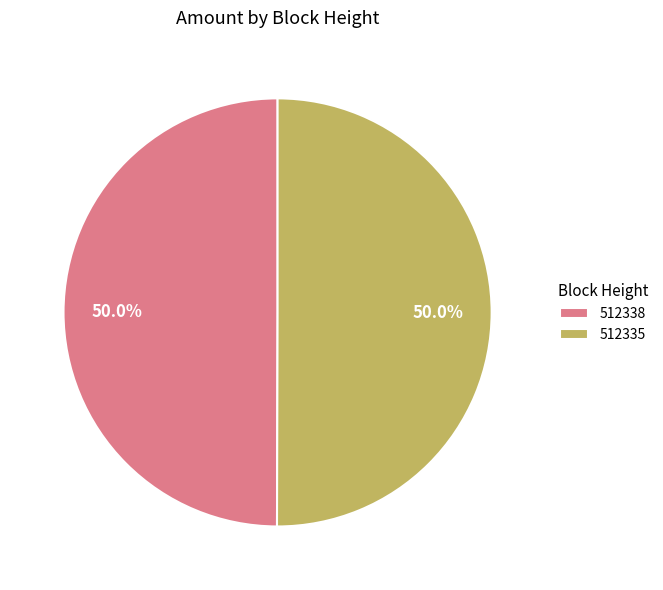

To the nearest percent, what is the average slice percentage?

50%